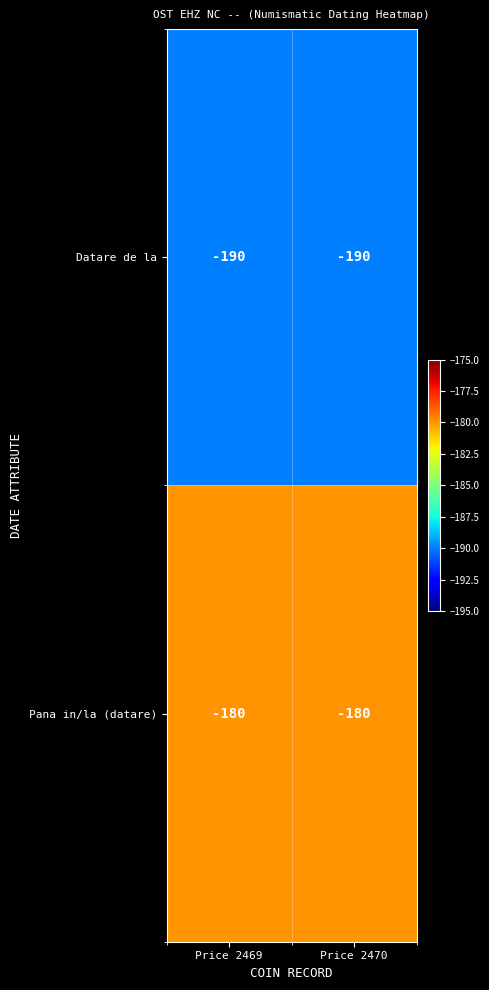

What is the average value of the Datare de la series?

-190